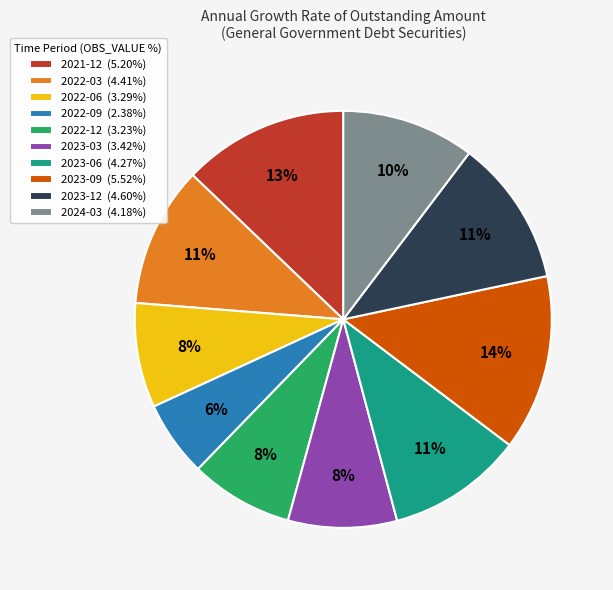

What is the largest slice in the pie chart?

2023-09